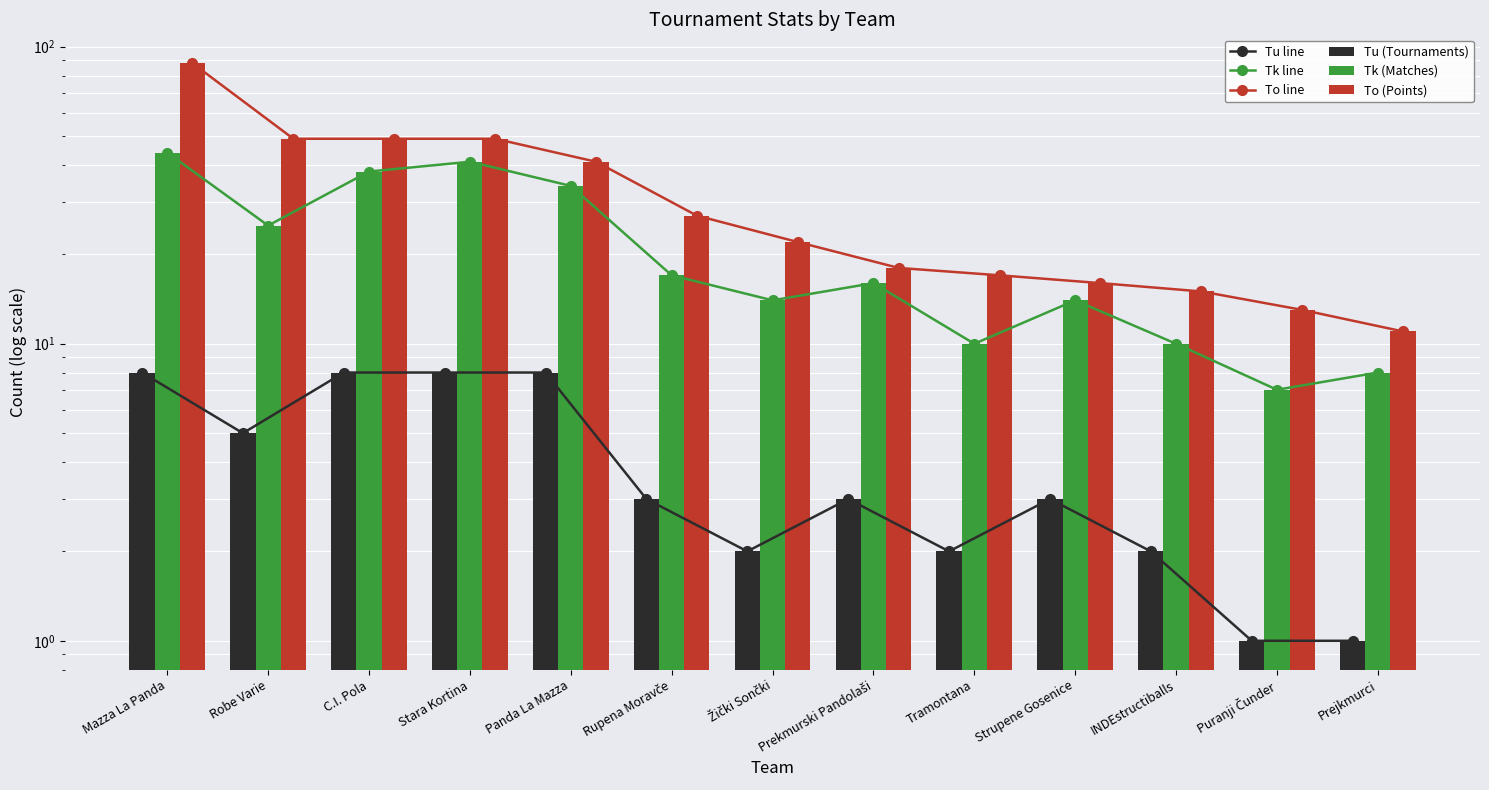

What is the difference between the highest and lowest values at Tramontana?

15